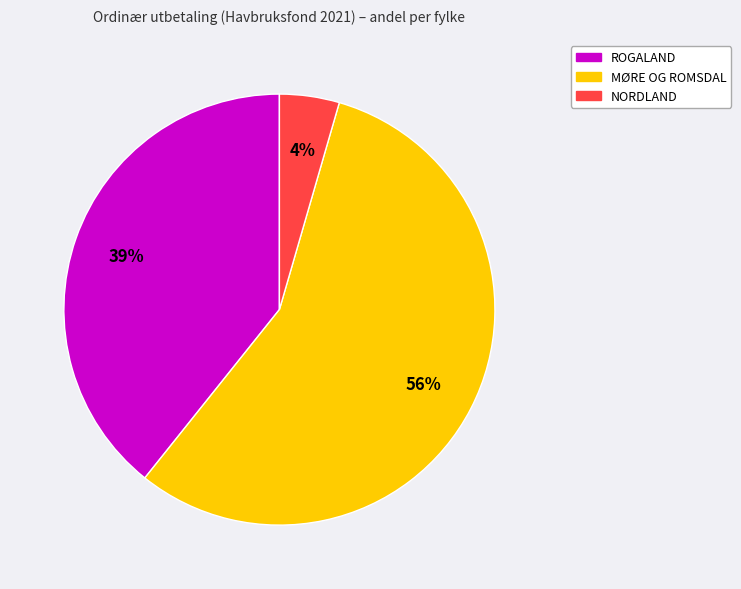

To the nearest percent, what is the average slice percentage?

33%